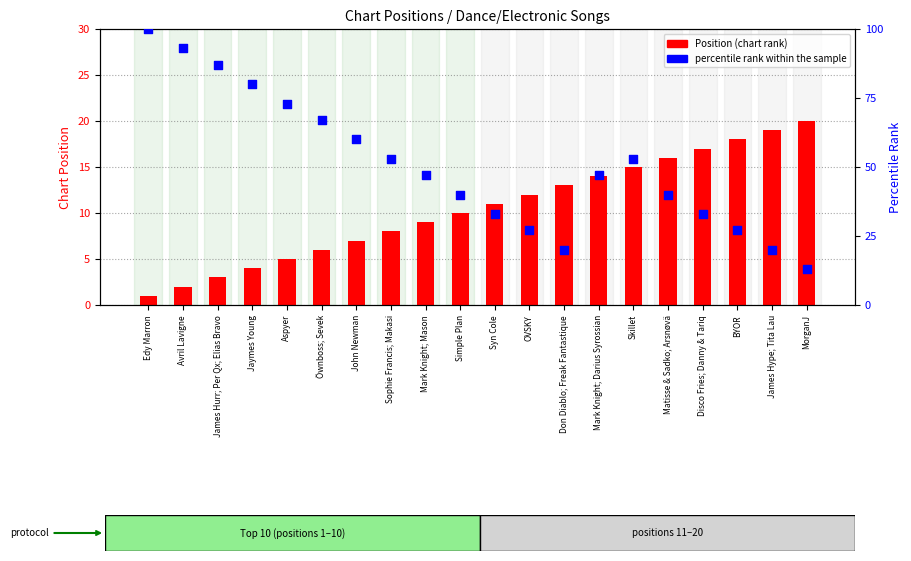

Which series has the largest total across all categories?

percentile rank within the sample